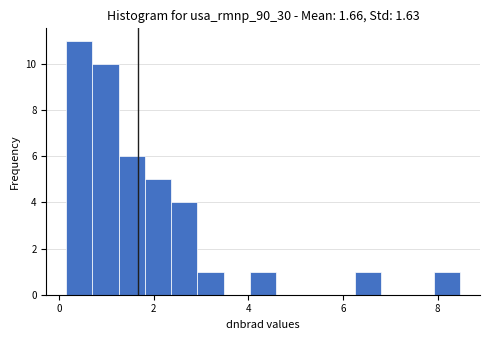

Read against the x-axis, roughly where is the centre of the tallest bar?

0.4